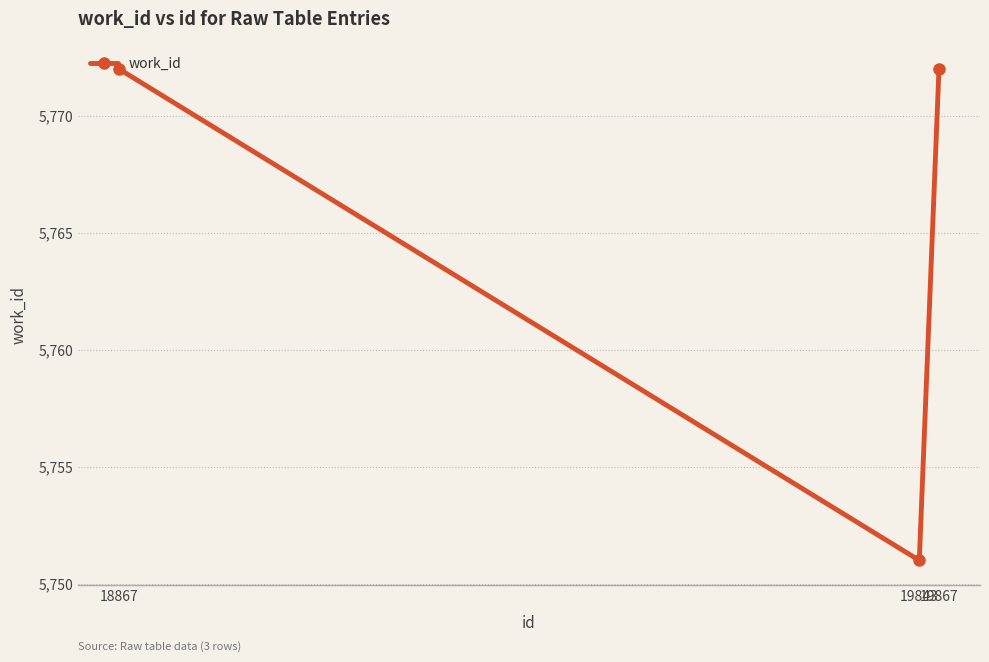

What is the change in value from 18867 to 19843?

-21